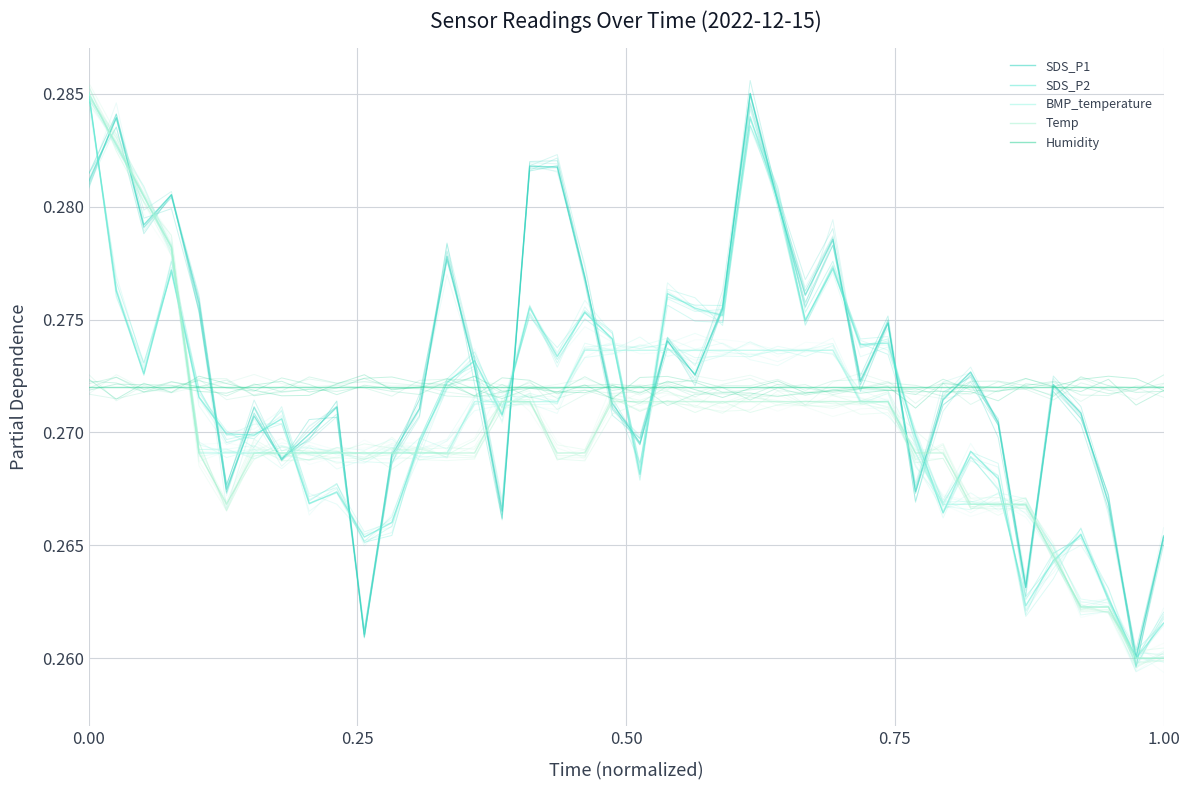

What is the highest value of the Temp series?

0.3